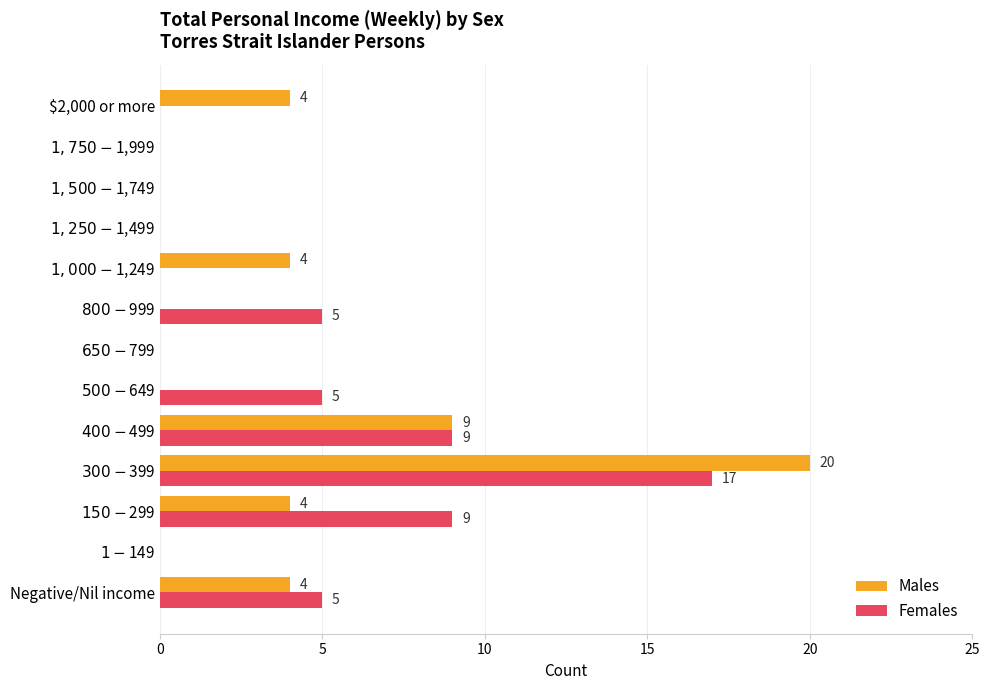

Where is Males nearest to the value 10?

$400-$499